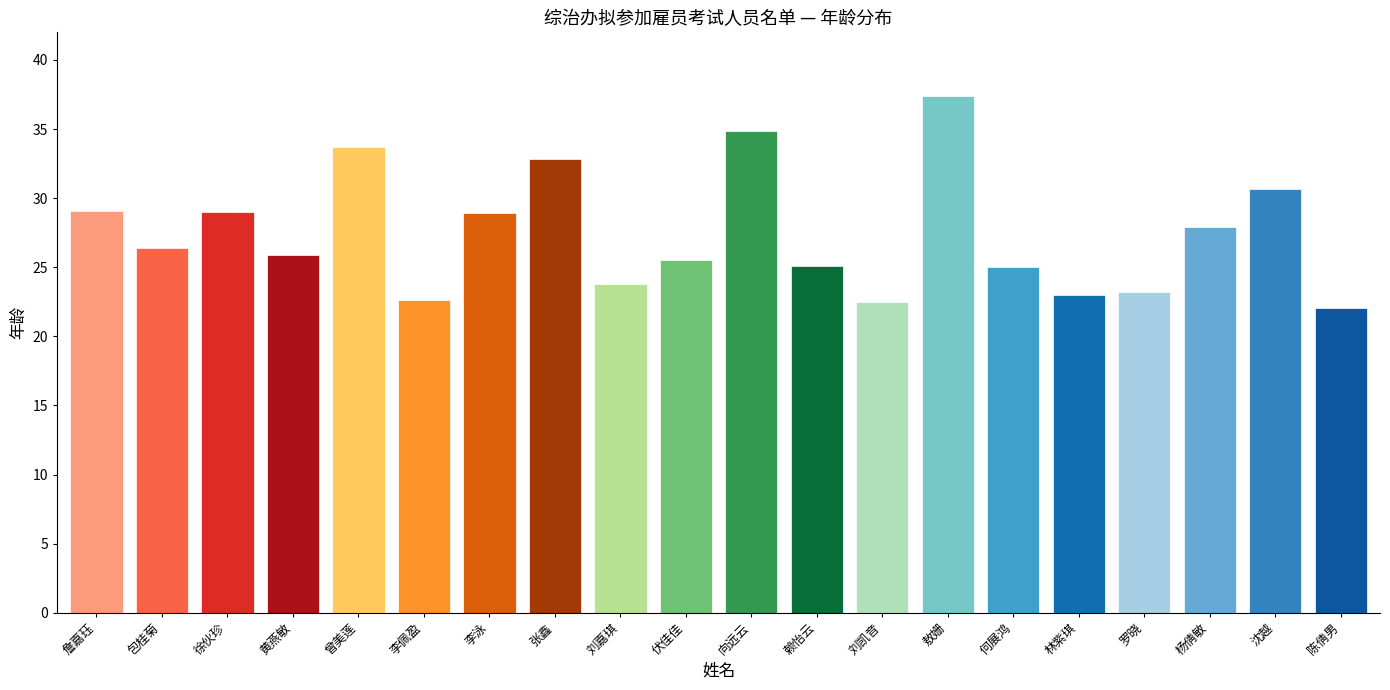

What is the label of the 13th bar from the left?

刘凯音